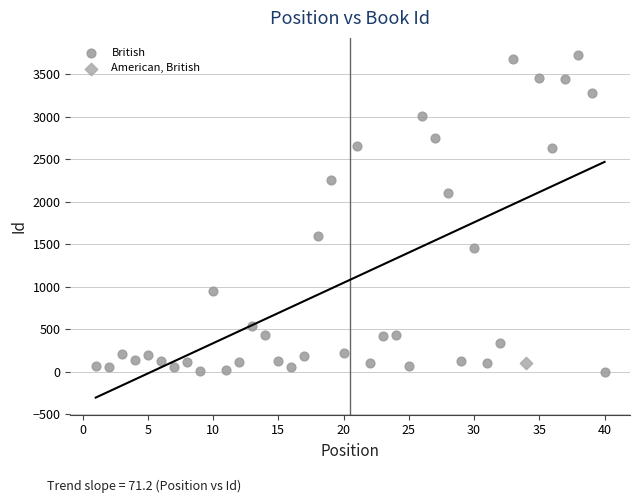

What are all the series names shown in the legend?

British, American, British